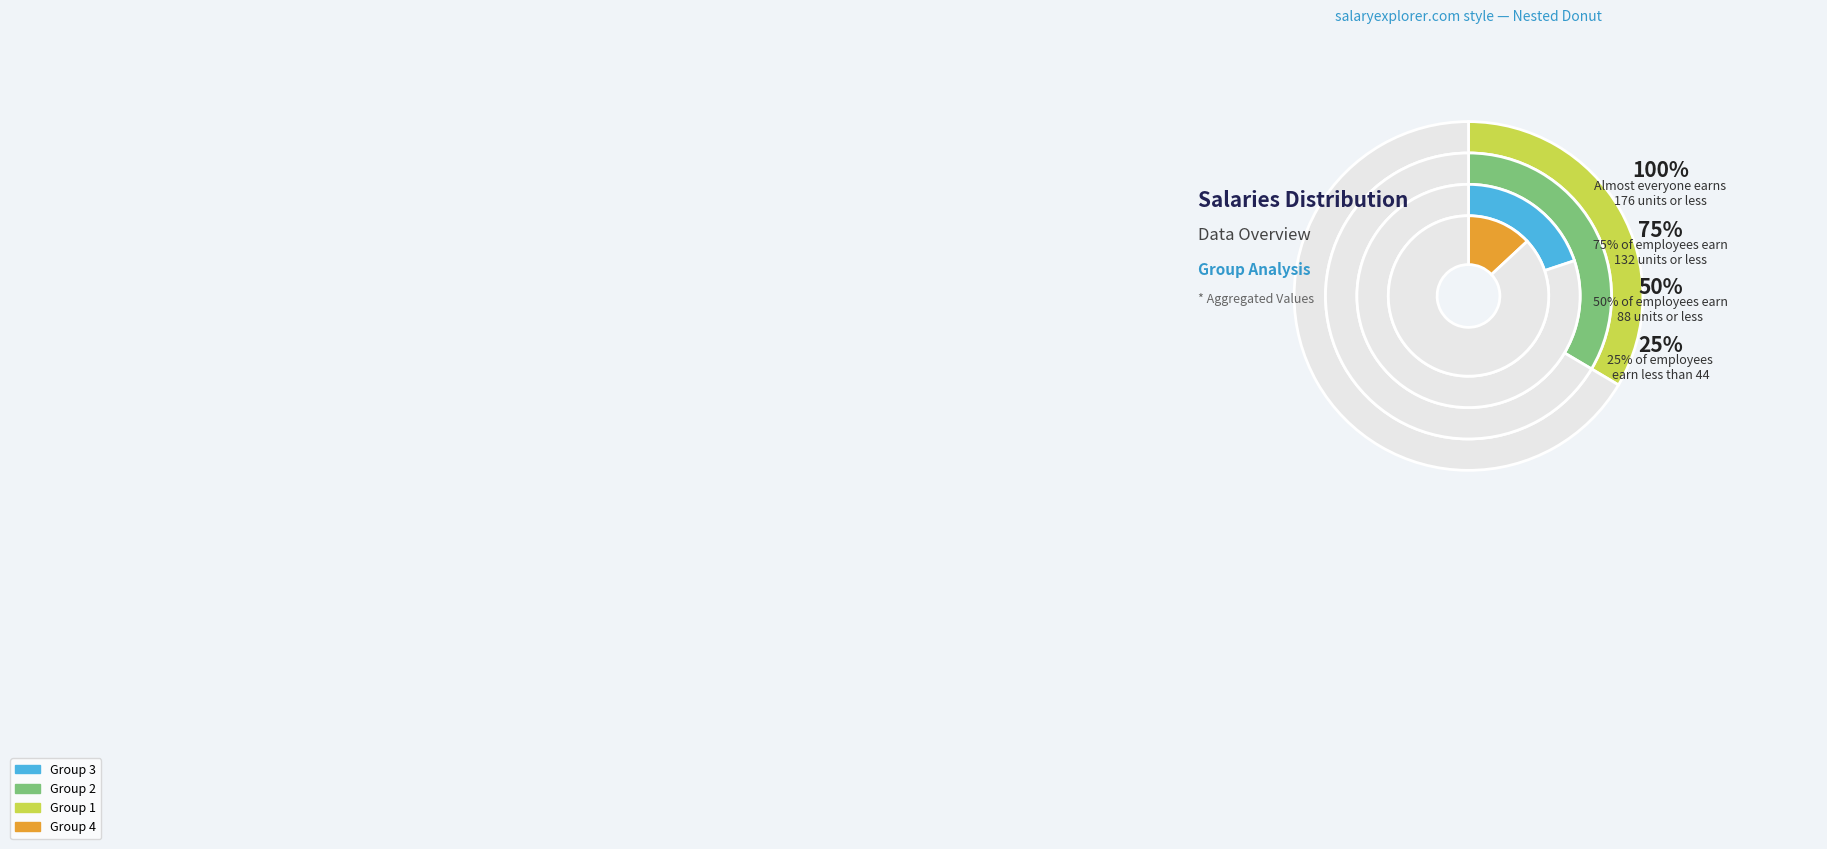

How much of the chart is everything except 7?

82.4%